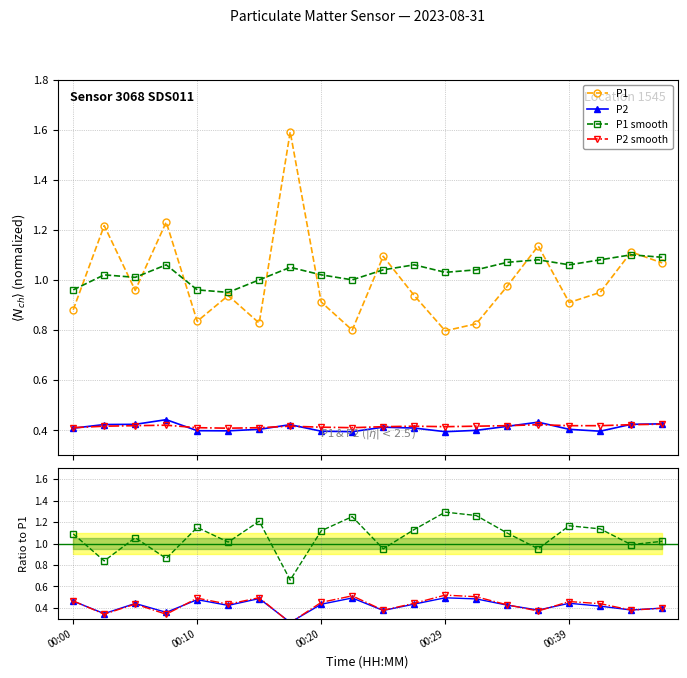

What is the difference between the maximum and second lowest values in the P2 series?

0.1